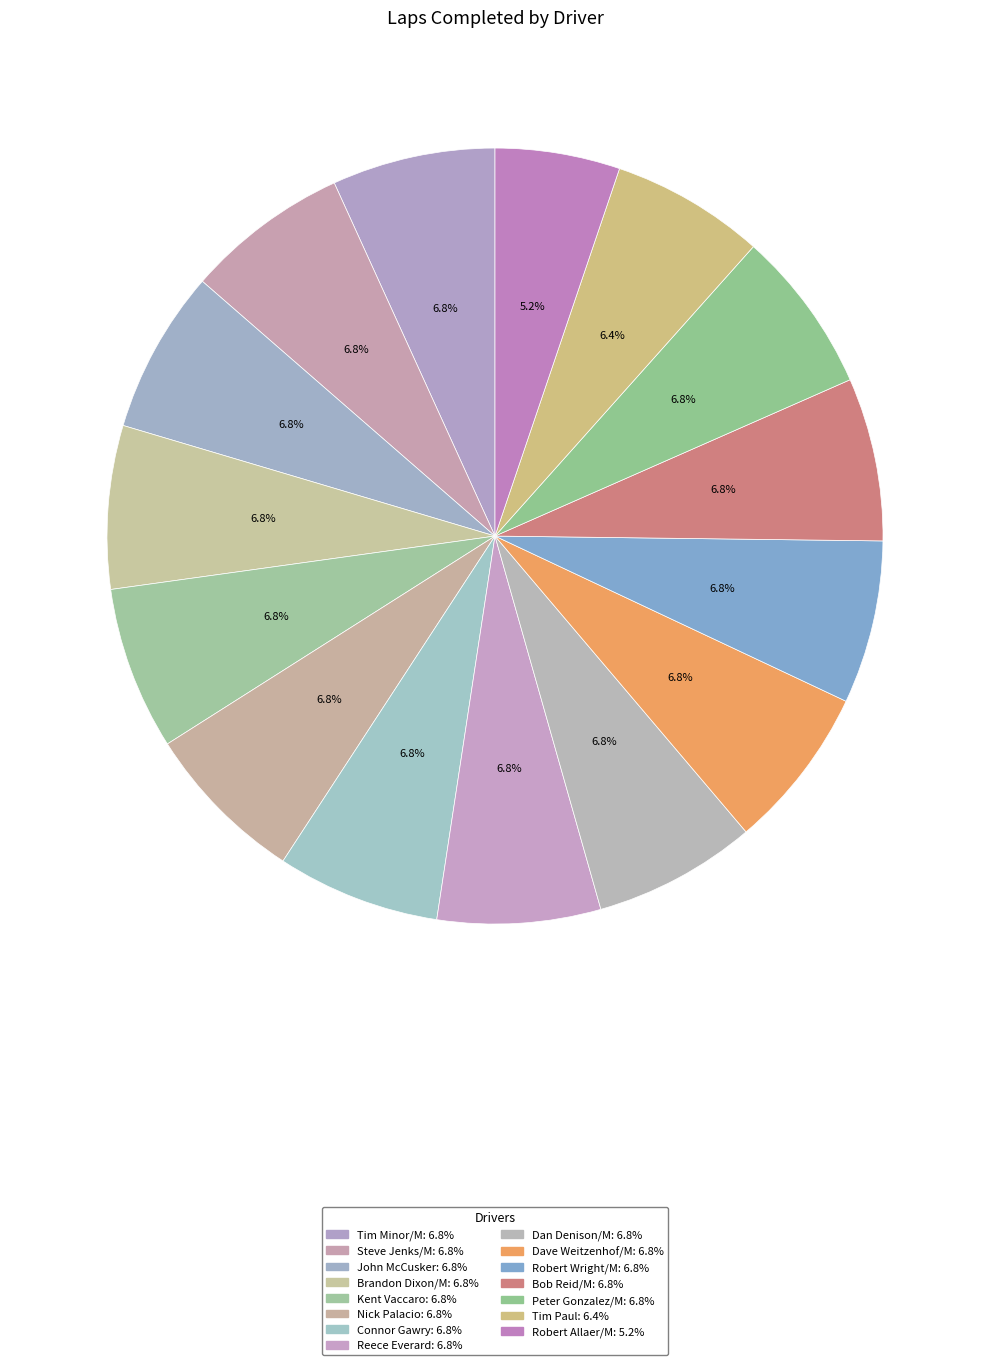

How many segments does this pie chart have?

15